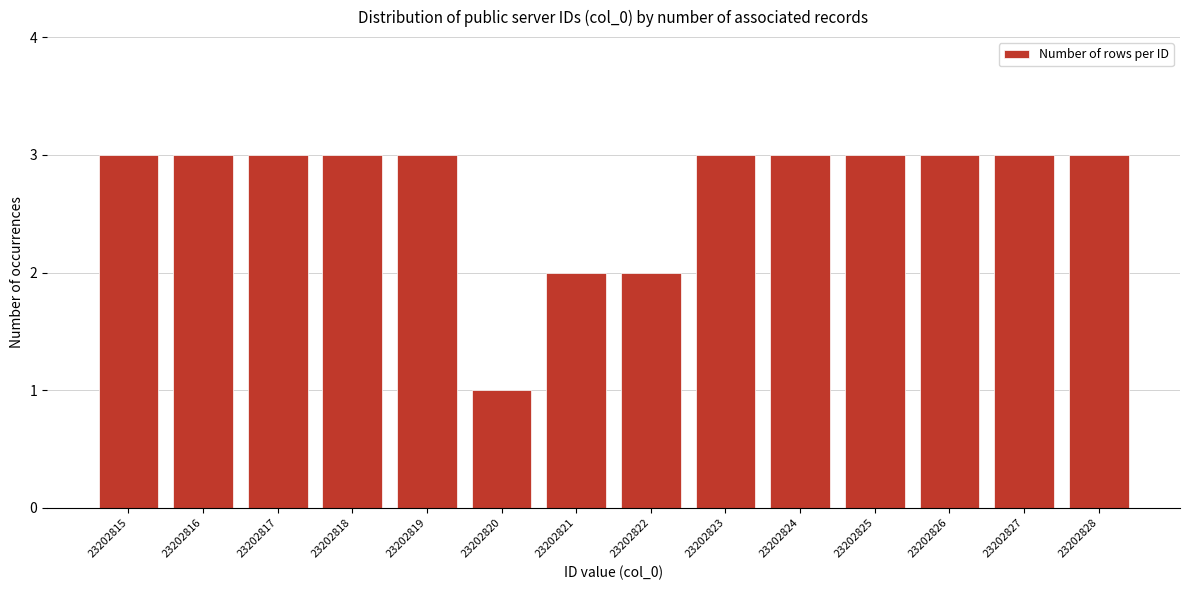

Reading left to right, list all the values displayed in this chart.

23202815=3	23202816=3	23202817=3	23202818=3	23202819=3	23202820=1	23202821=2	23202822=2	23202823=3	23202824=3	23202825=3	23202826=3	23202827=3	23202828=3